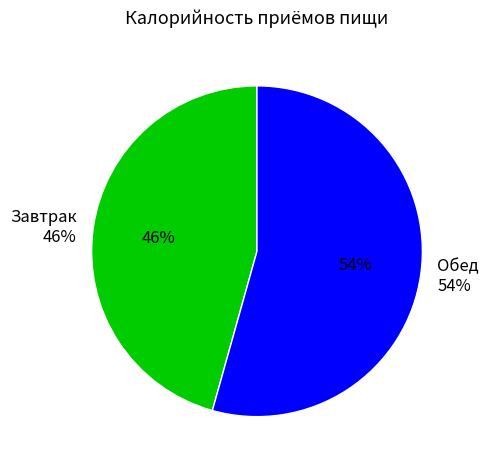

To the nearest percent, what is the difference between the largest and smallest slice percentages?

9%